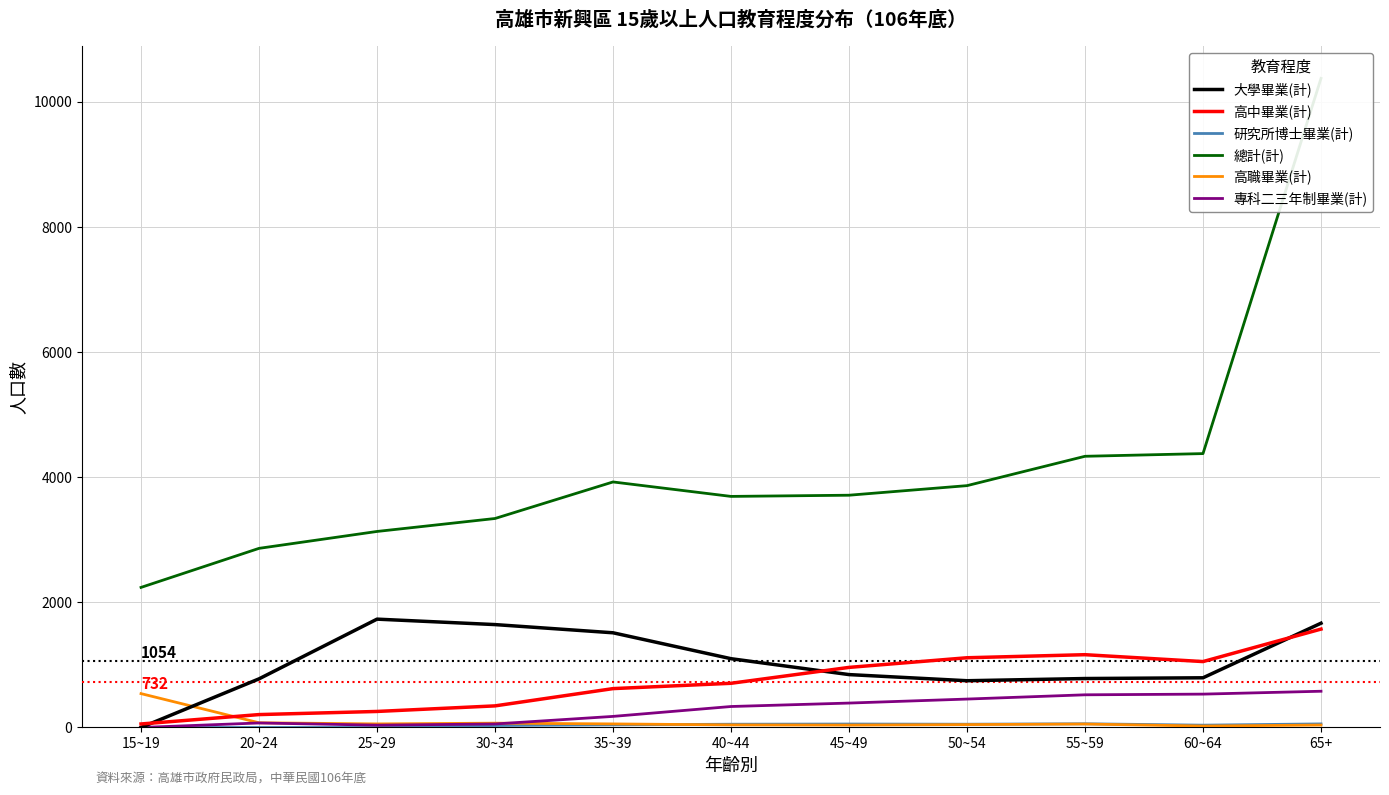

At which category does the chart reach its peak across all series?

65+